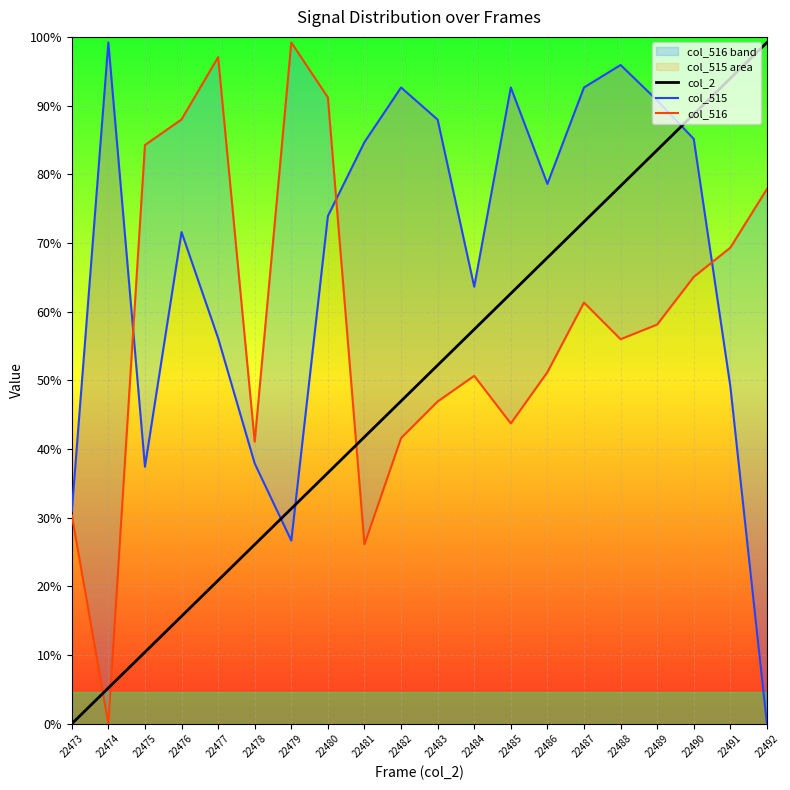

Reading right to left, extract all data points from this chart.

col_2: 65000.0	61578.9	58157.9	54736.8	51315.8	47894.7	44473.7	41052.6	37631.6	34210.5	30789.5	27368.4	23947.4	20526.3	17105.3	13684.2	10263.2	6842.1	3421.1	0.0
col_515: 0.0	32193.4	55801.9	59481.1	62853.8	60707.5	51509.4	60707.5	41698.1	57641.5	60707.5	55495.3	48443.4	17476.4	24834.9	36792.5	46910.4	24528.3	65000.0	20235.8
col_516: 51021.5	45430.1	42634.4	38091.4	36693.5	40188.2	33548.4	28655.9	33198.9	30752.7	27258.1	17123.7	59758.1	65000.0	26908.6	63602.2	57661.3	55215.1	0.0	19919.4